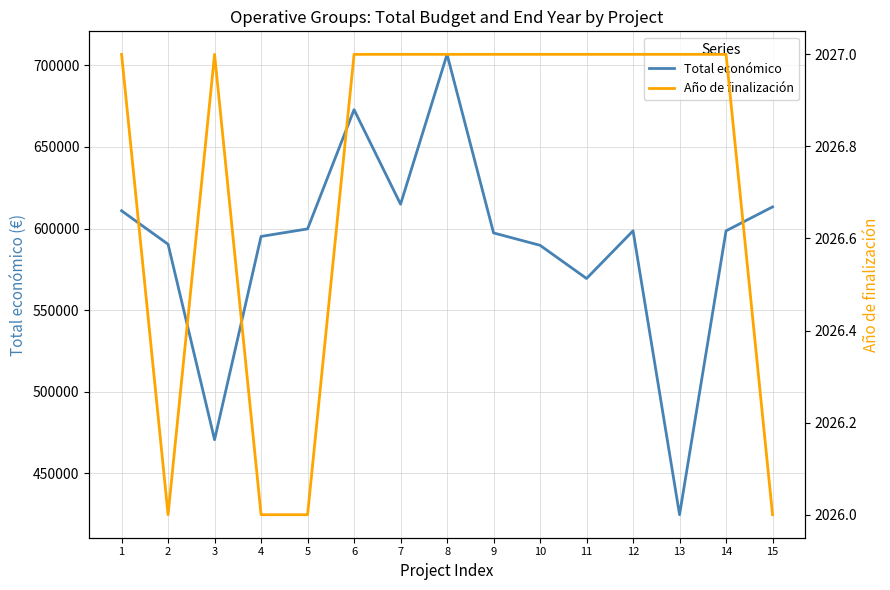

True or false: Año de finalización has more than 2 points higher than both neighbors.

False